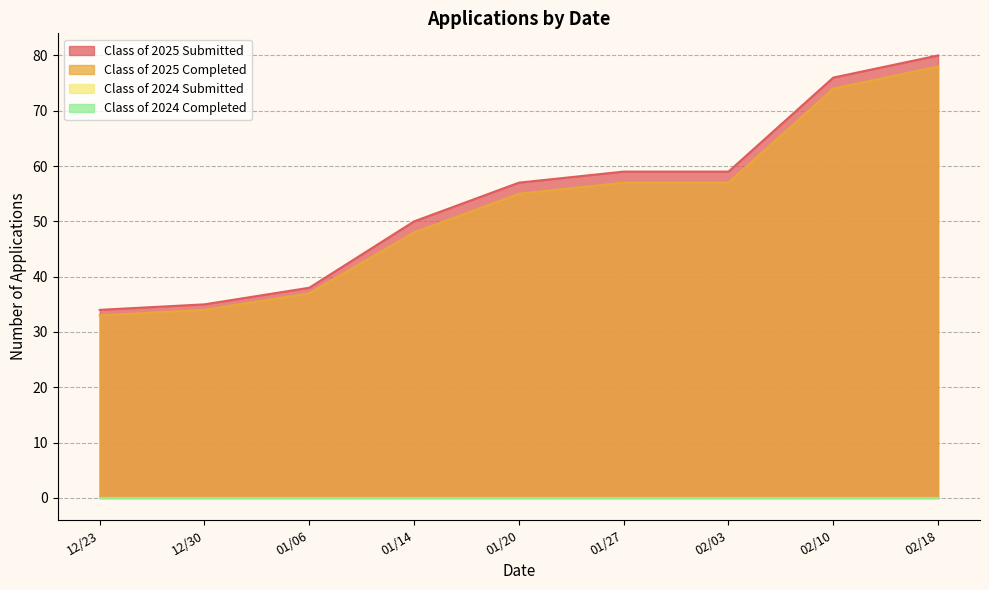

Rank the categories by Class of 2025 Completed value from highest to lowest.

02/18, 02/10, 01/27, 02/03, 01/20, 01/14, 01/06, 12/30, 12/23